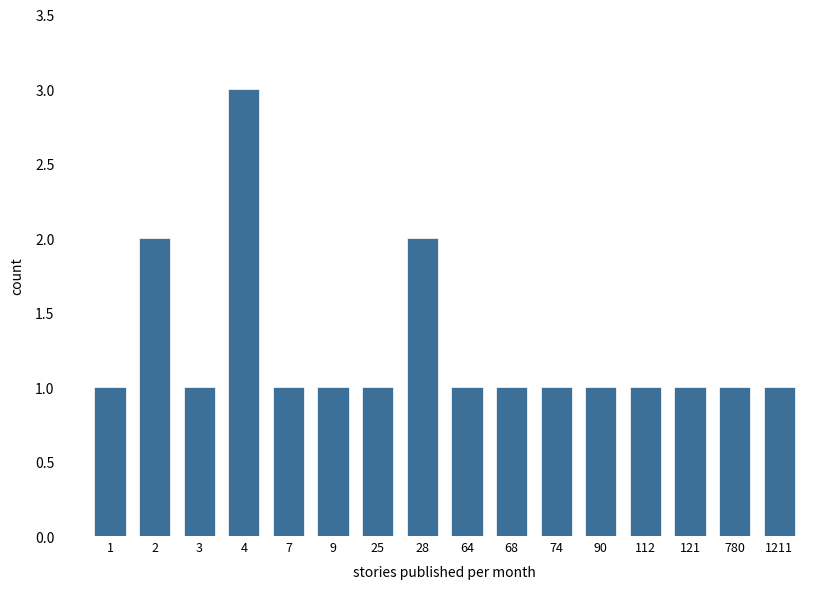

Reading left to right, transcribe all the data shown in this chart.

1	2	1	3	1	1	1	2	1	1	1	1	1	1	1	1